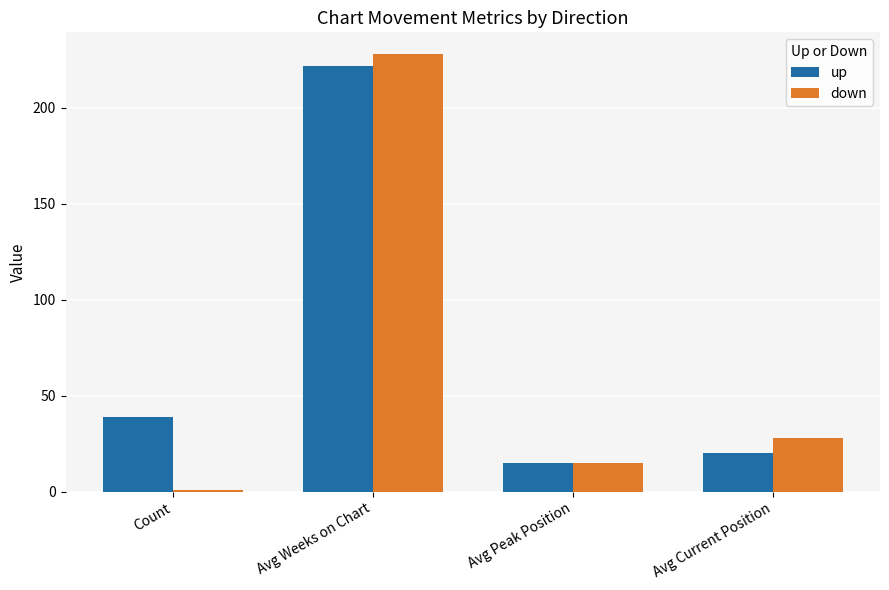

What are all the series names shown in the legend?

up, down